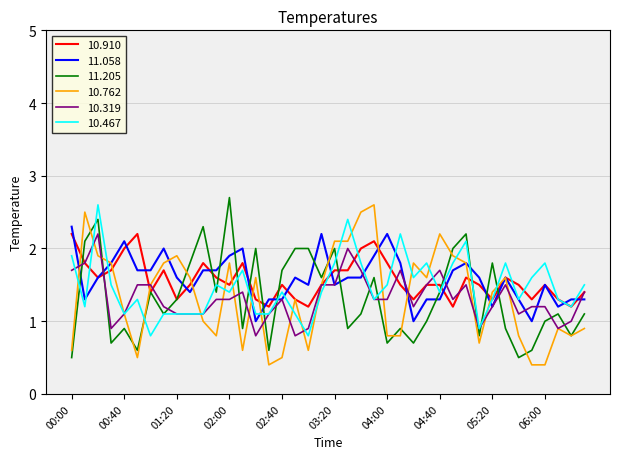

What is the lowest value of the 10.762 series?

0.4